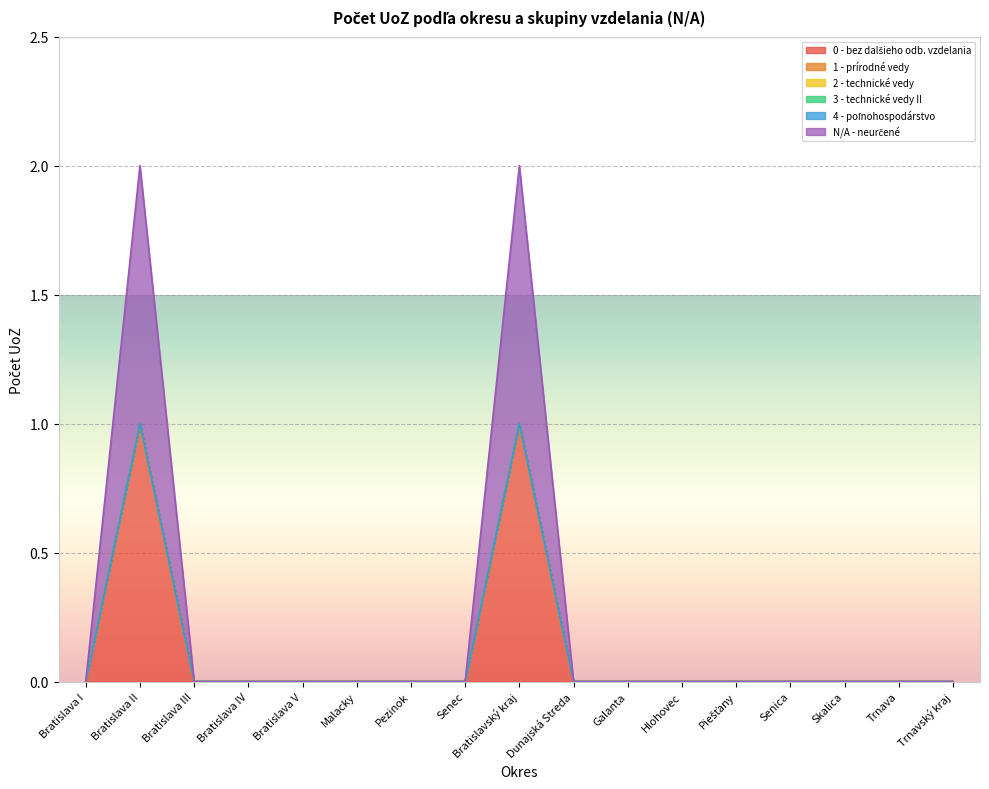

Is the value of N/A - neurčené at Bratislava IV greater than the value of 4 - poľnohospodárstvo at Skalica?

No